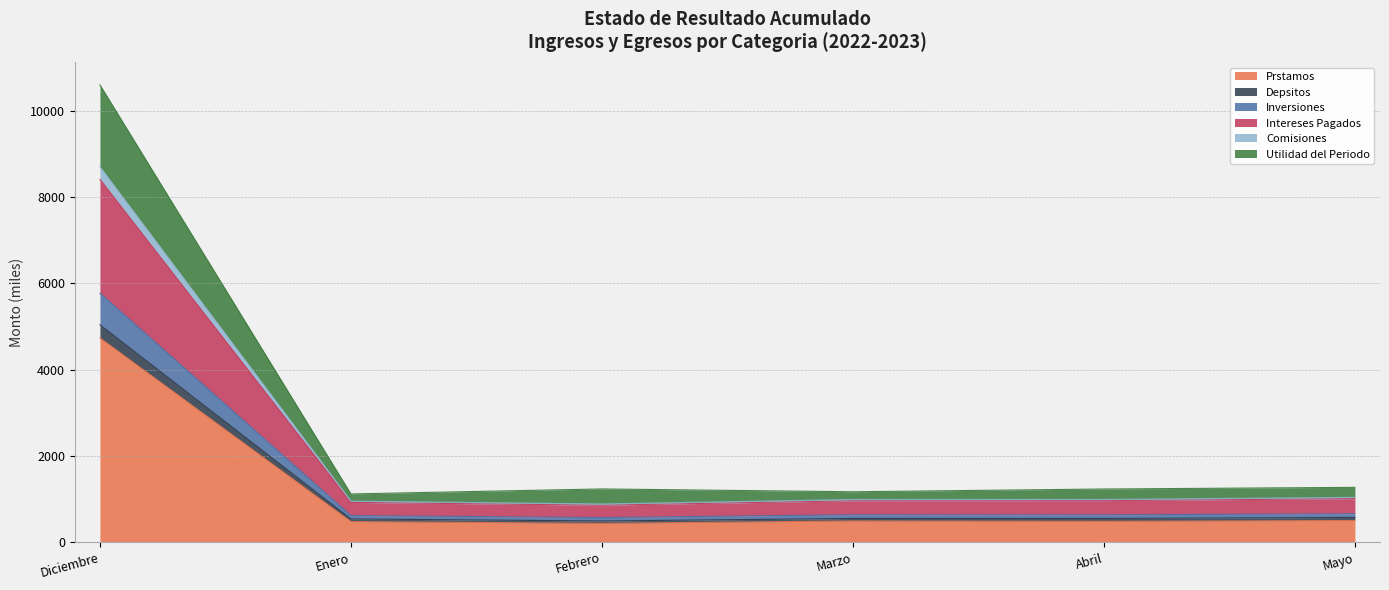

How many data points does each series have?

6